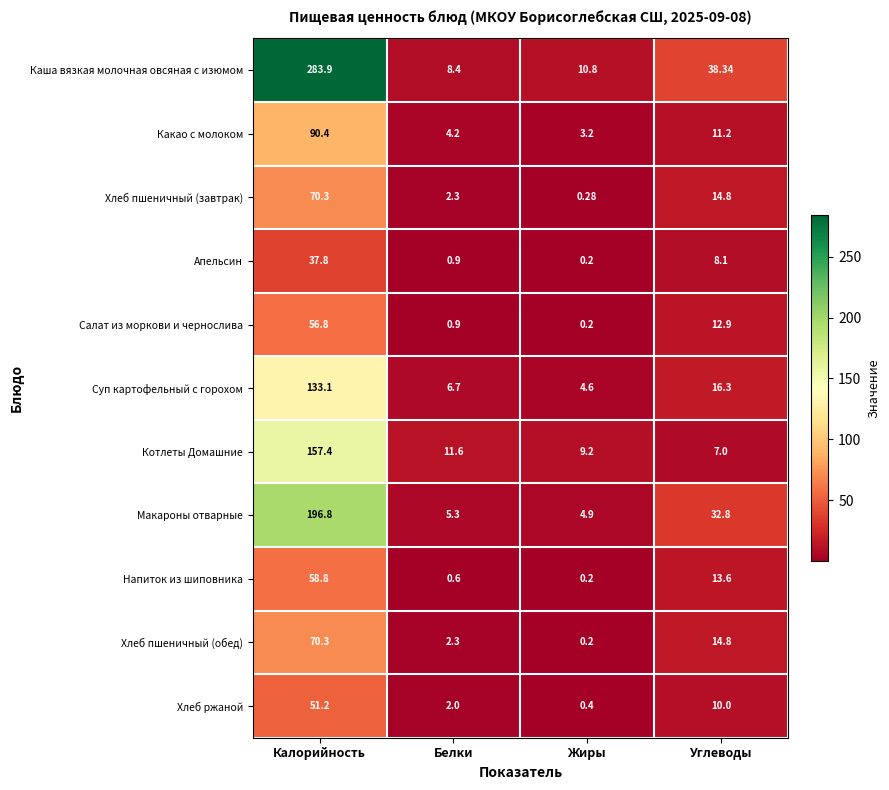

Which series has the largest total across all categories?

Каша вязкая молочная овсяная с изюмом